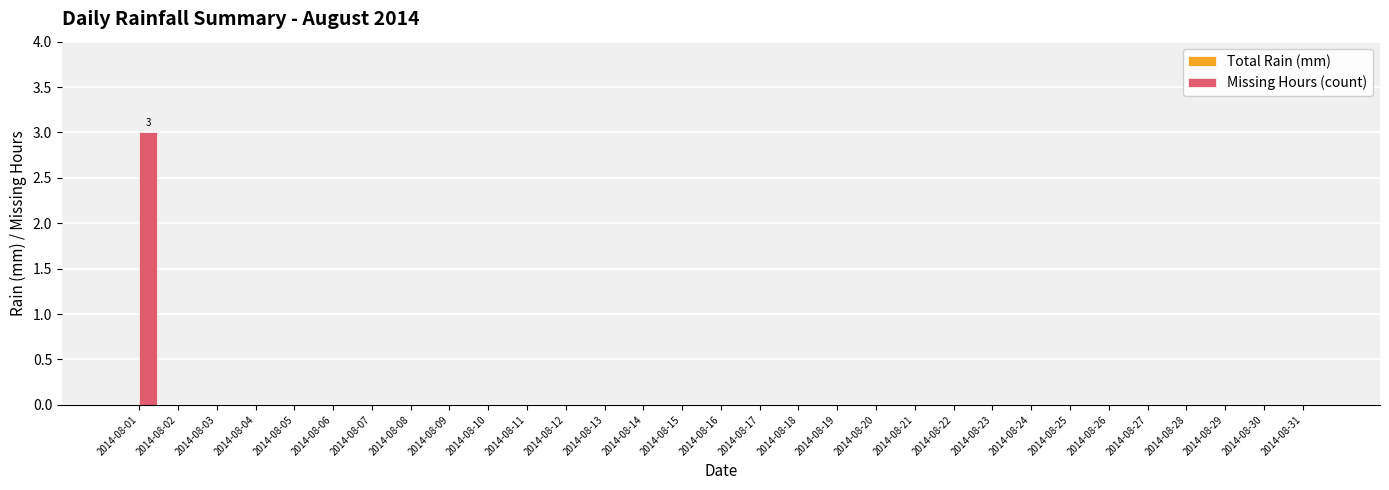

What is the sum of all values?

3